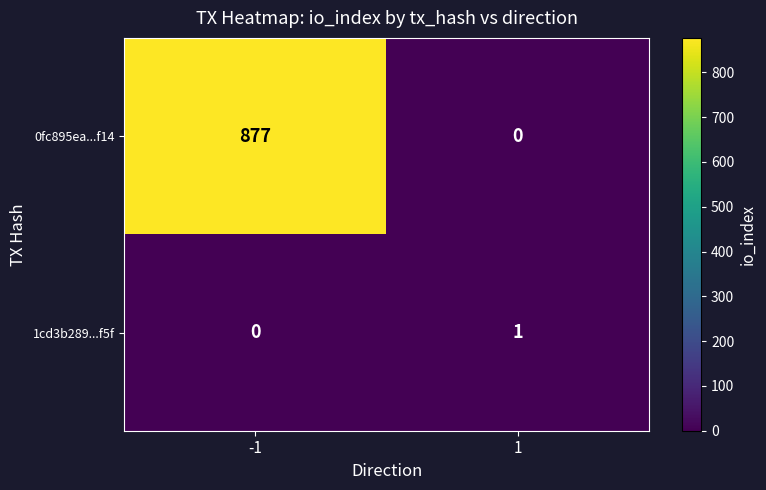

At which category is the sum across all series the highest?

-1